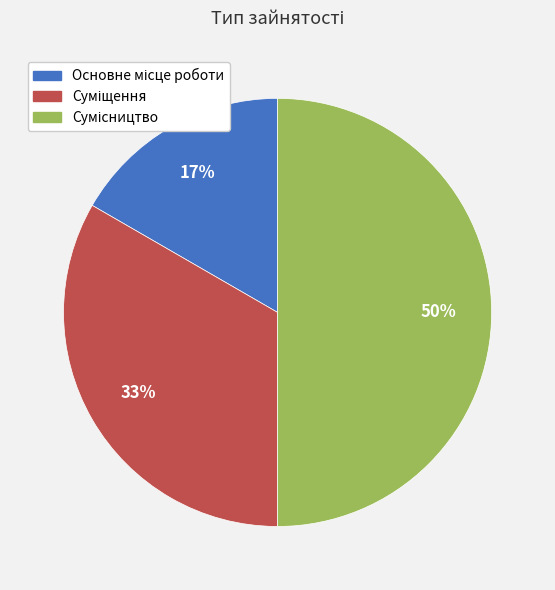

To the nearest percent, what is the average slice percentage?

33%